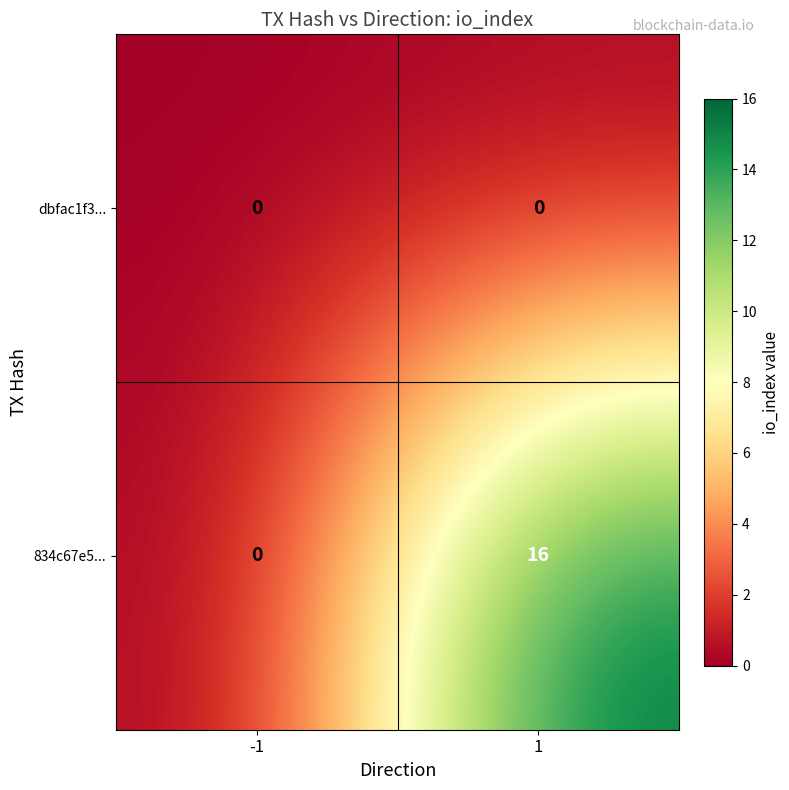

List the series in order of their peak value, lowest first.

dbfac1f3..., 834c67e5...